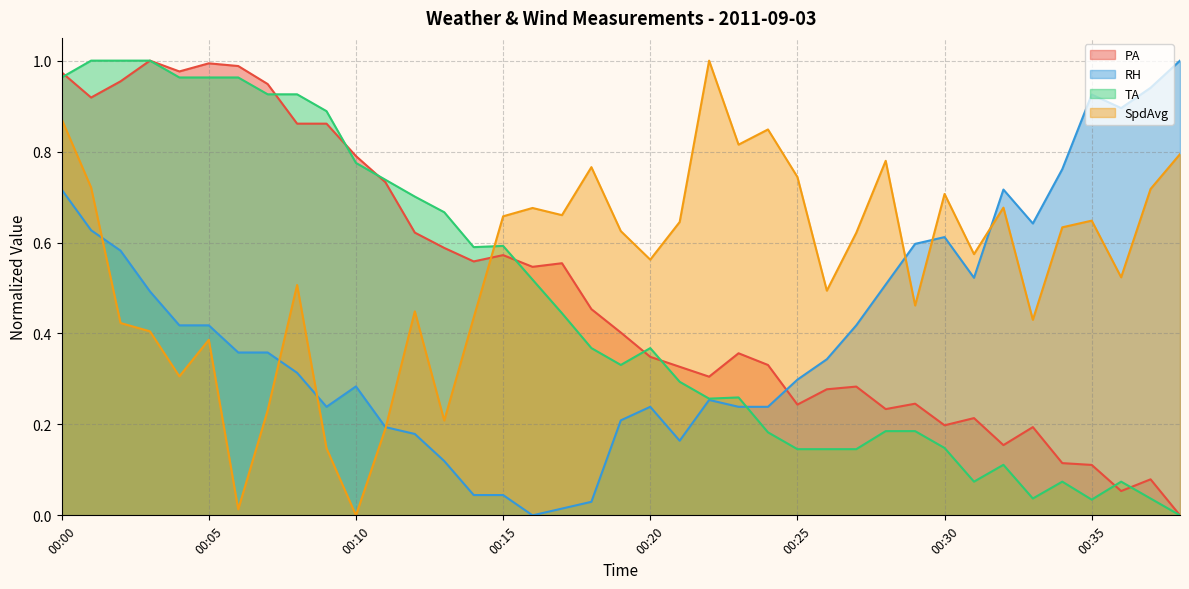

How many distinct data groups are displayed?

4